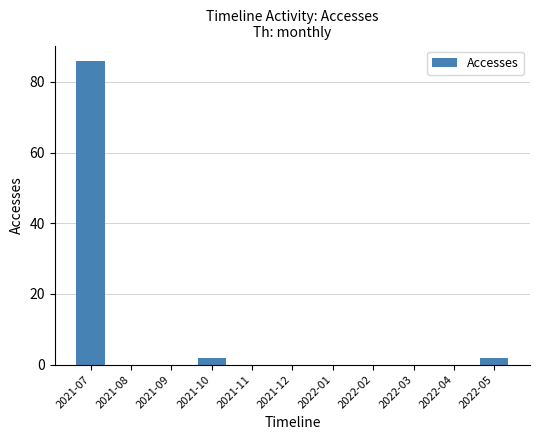

Are the bars horizontal?

No